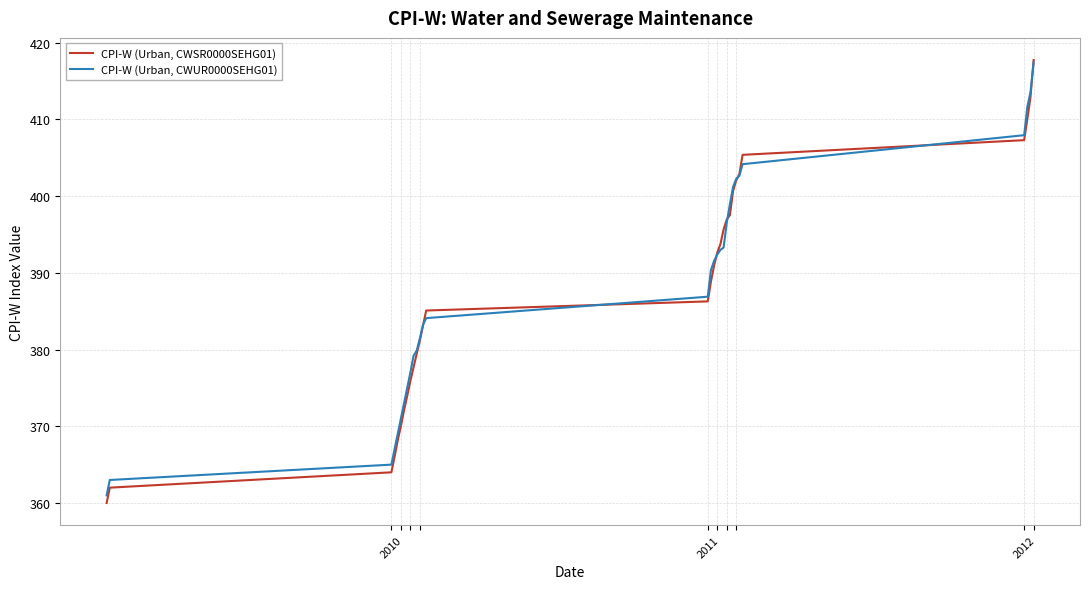

True or false: CPI-W (Urban, CWSR0000SEHG01) and CPI-W (Urban, CWUR0000SEHG01) intersect in this chart.

True